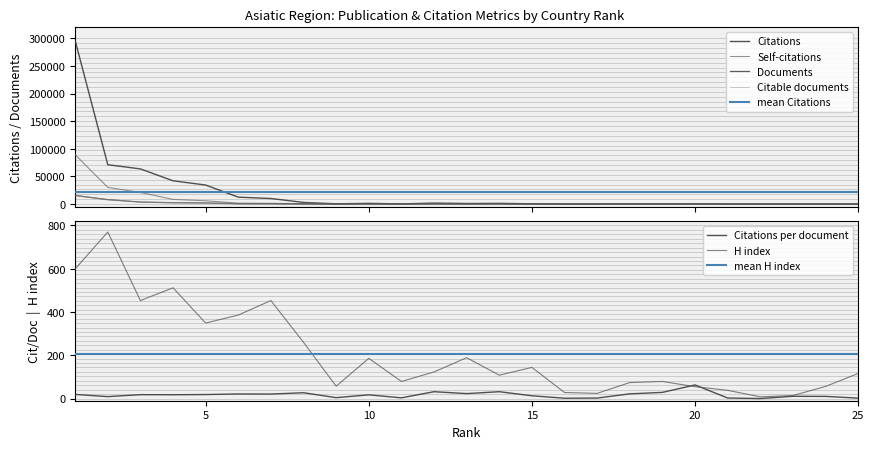

What is the value of the Citations per document point at the 3rd from the left?

17.9